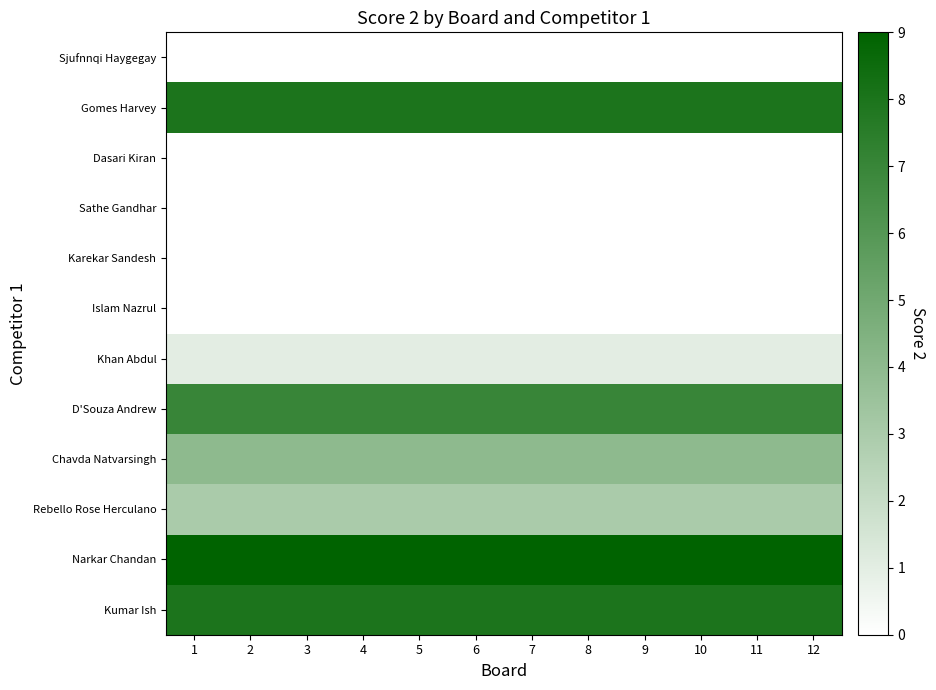

How many categories are shown in the chart?

12